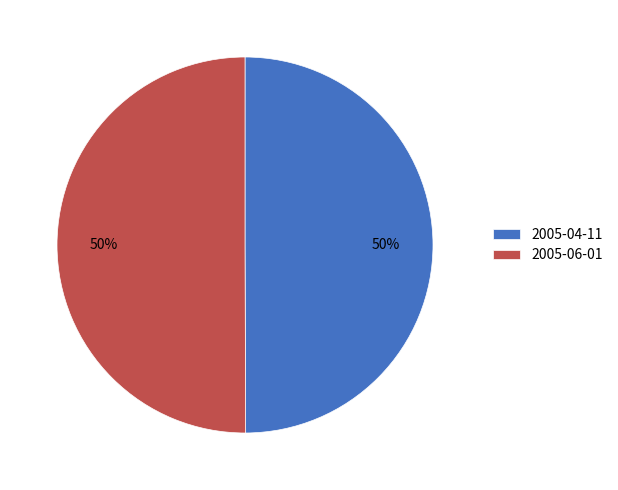

What percentage is the 2005-04-11 slice, to the nearest percent?

50%